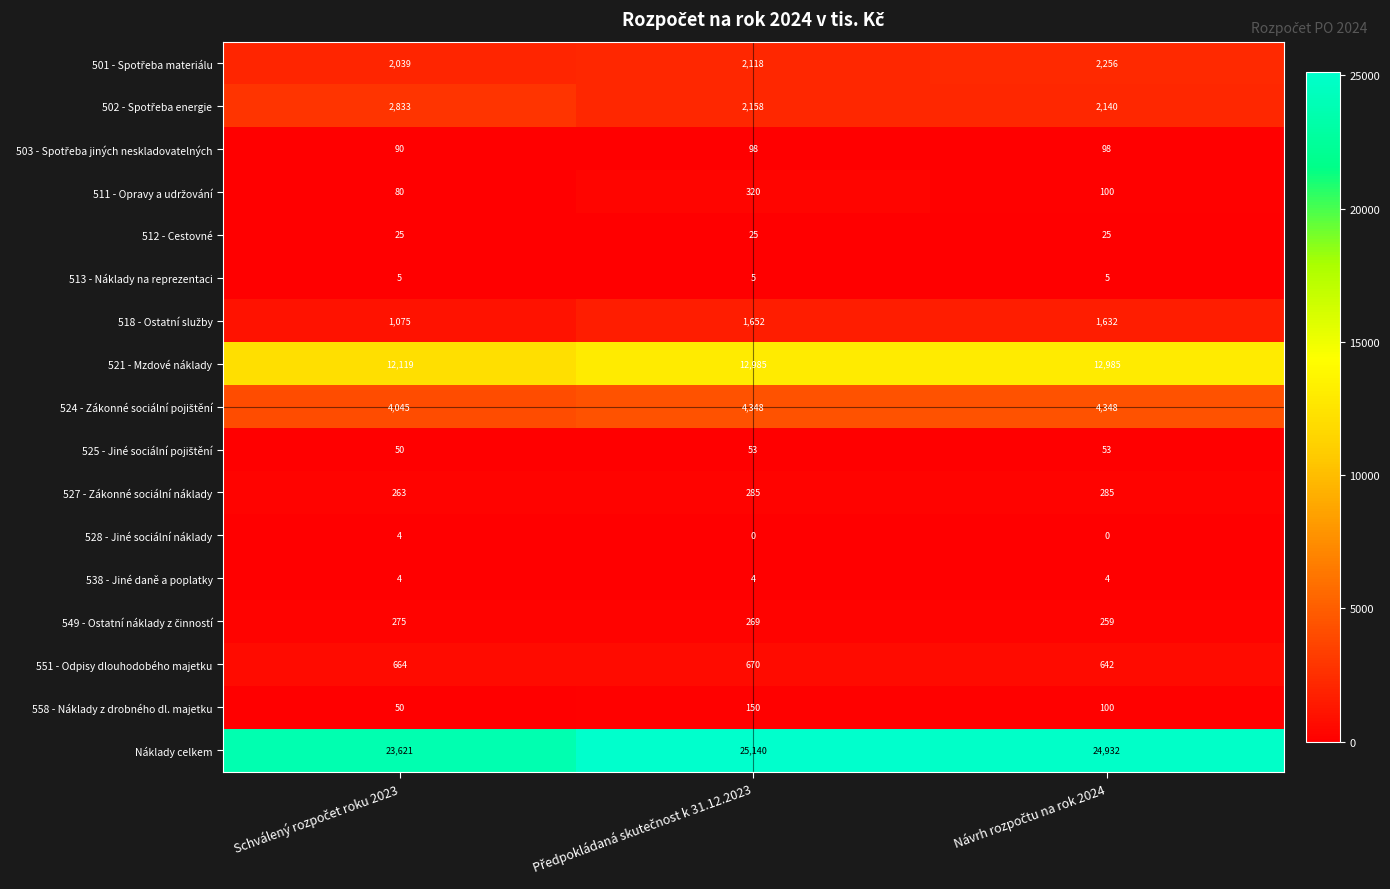

Which series has the largest range (max minus min)?

Náklady celkem